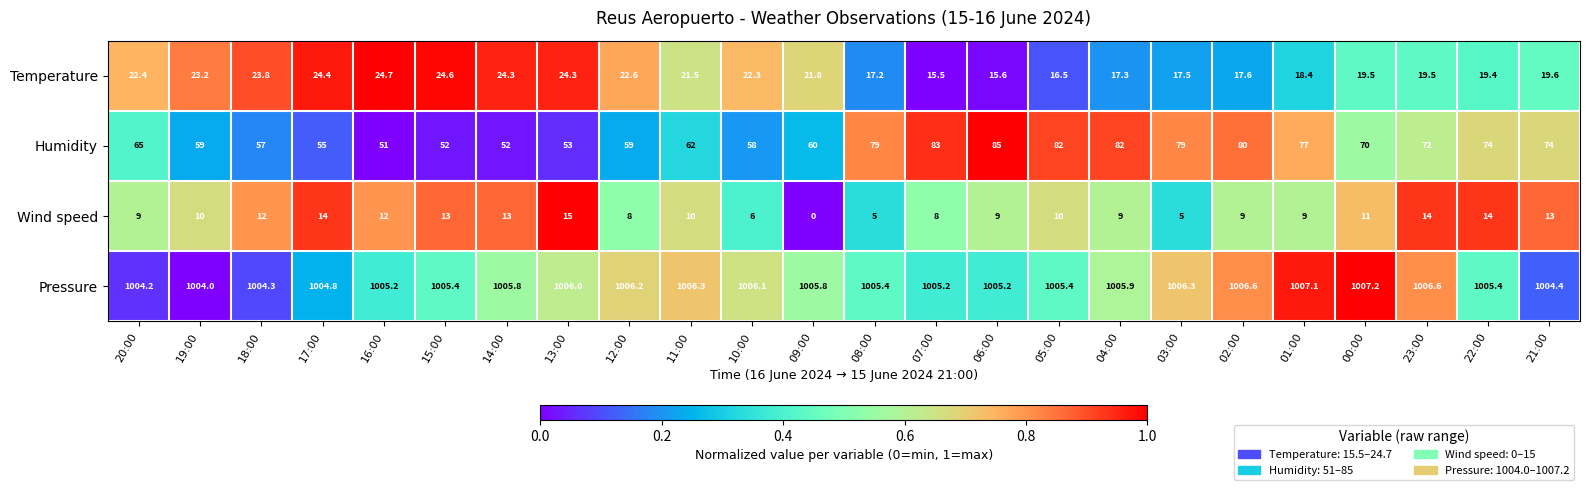

Read the Pressure value at 22:00.

1005.4